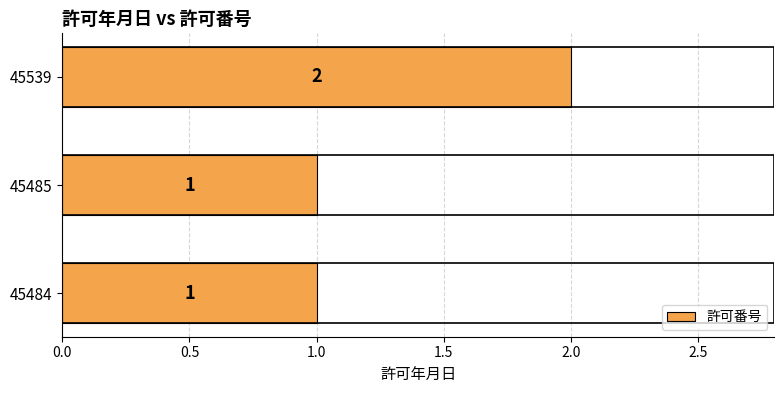

What is the change in value from 45485 to 45539?

+1